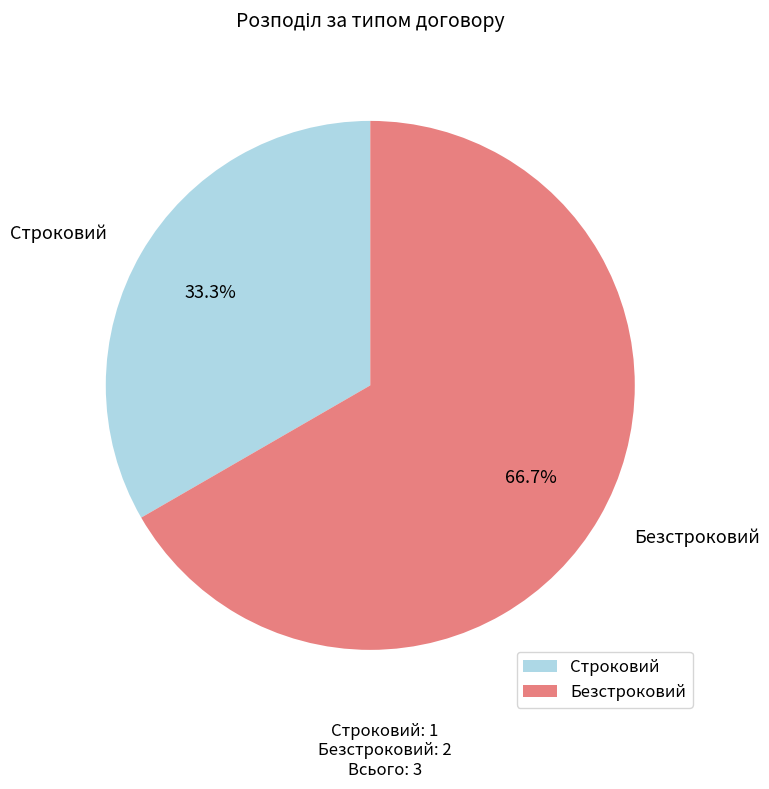

To the nearest percent, what is the combined percentage of Строковий and Безстроковий?

100%